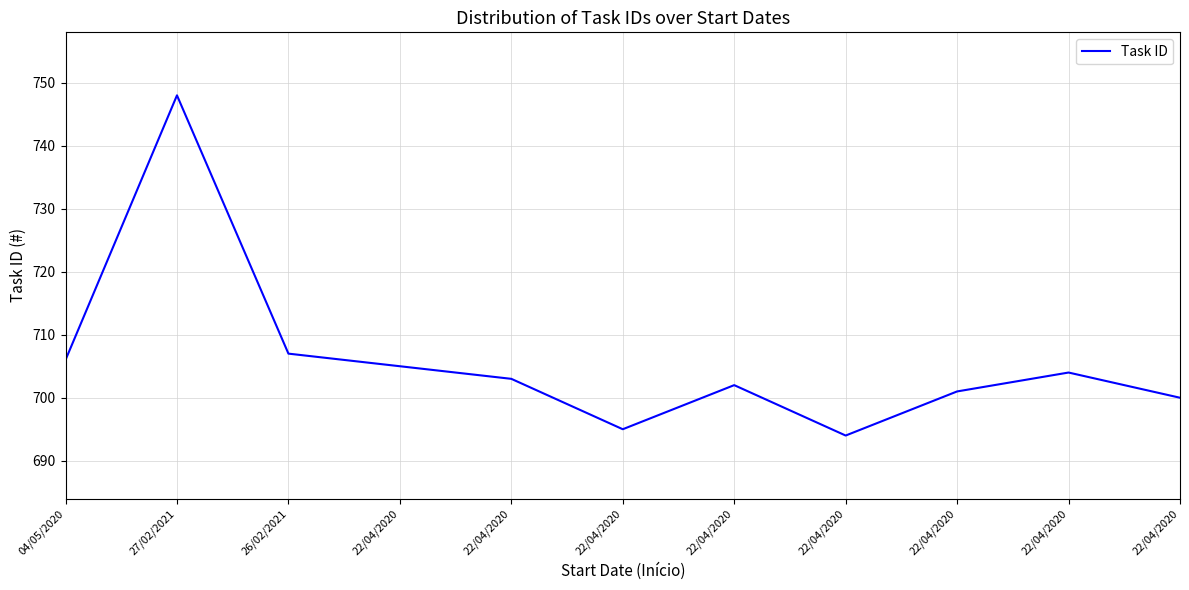

Where does the data first go above 703?

04/05/2020